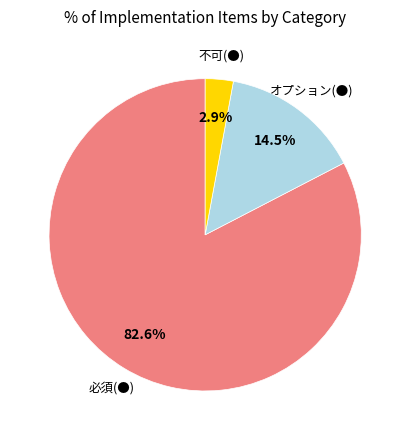

Between 必須(●) and 不可(●), which is larger?

必須(●)